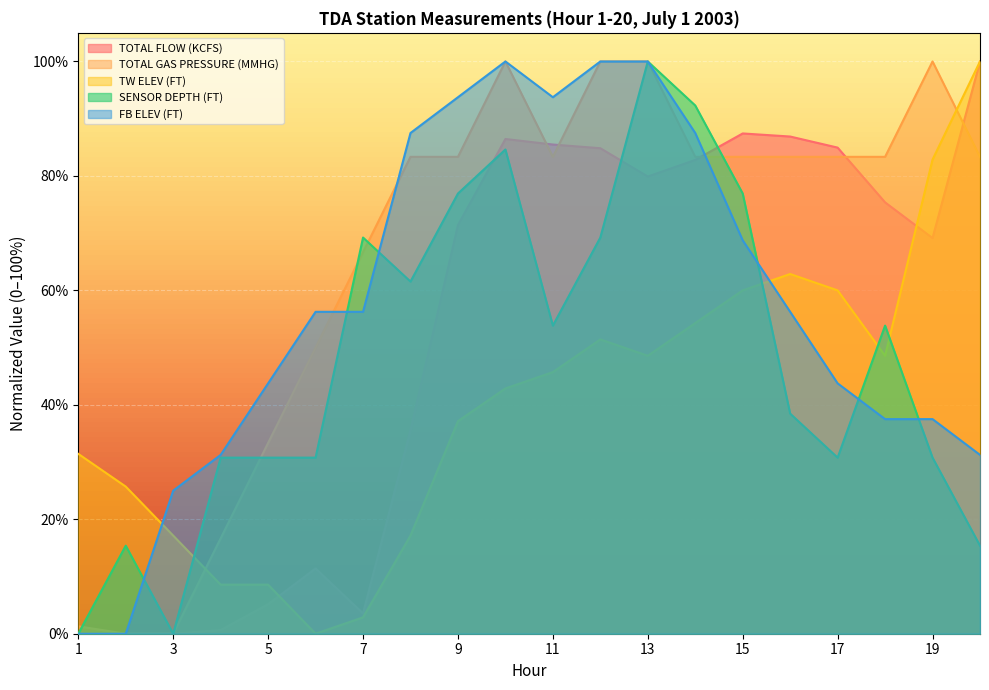

Where is the first local maximum for FB ELEV (FT)?

10